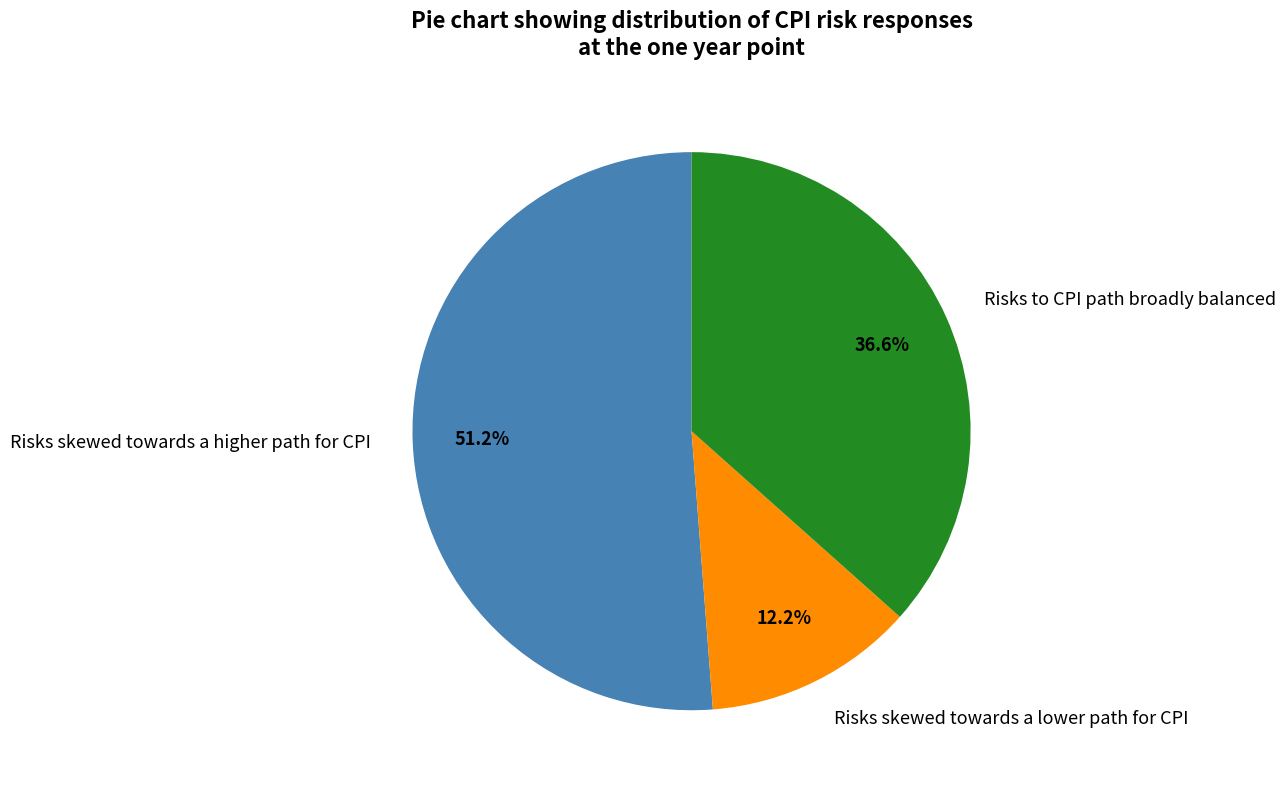

How many slices are in this pie chart?

3